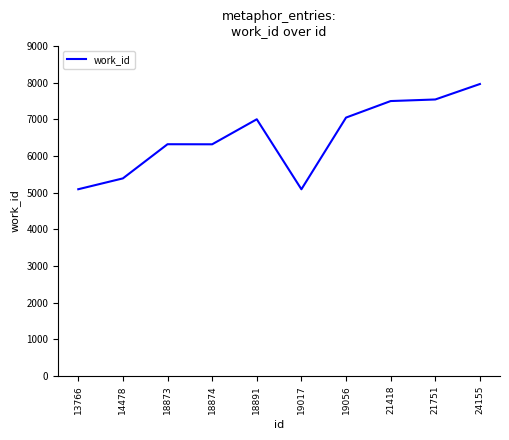

What is the maximum value shown in the chart?

7966